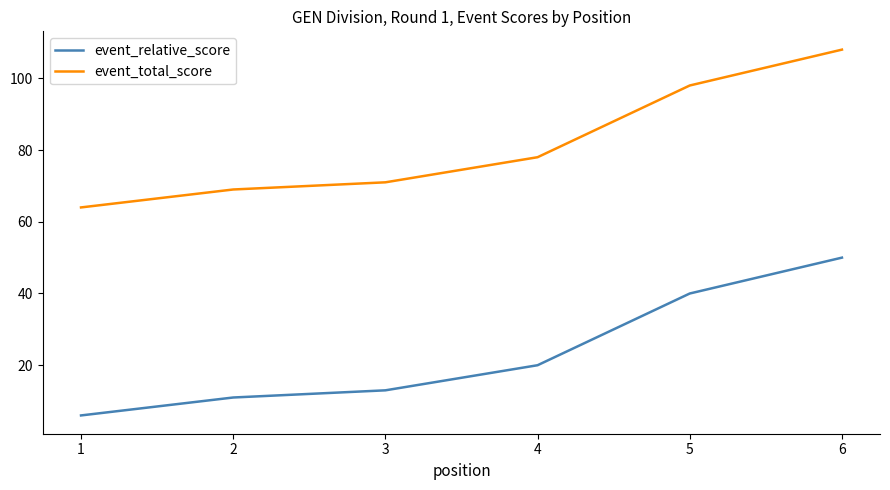

At which label is event_relative_score closest to 28?

4